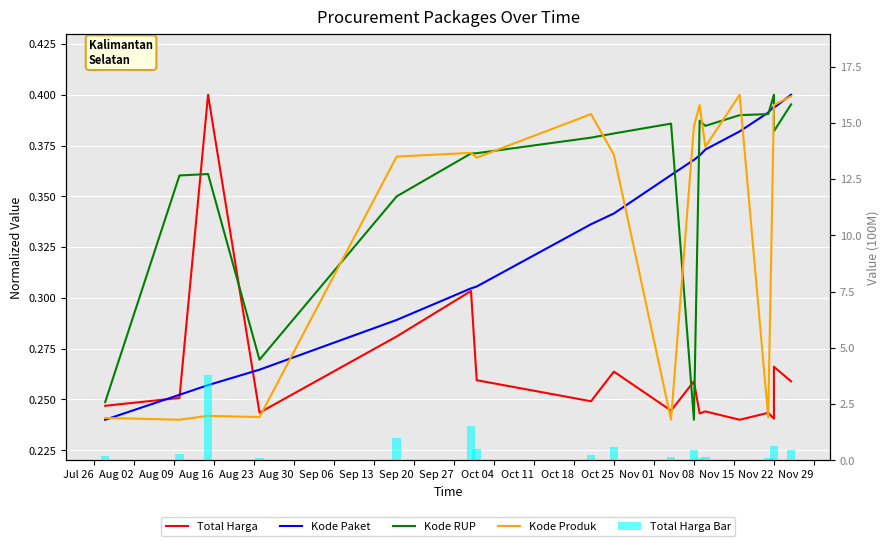

How many data points does each series have?

18